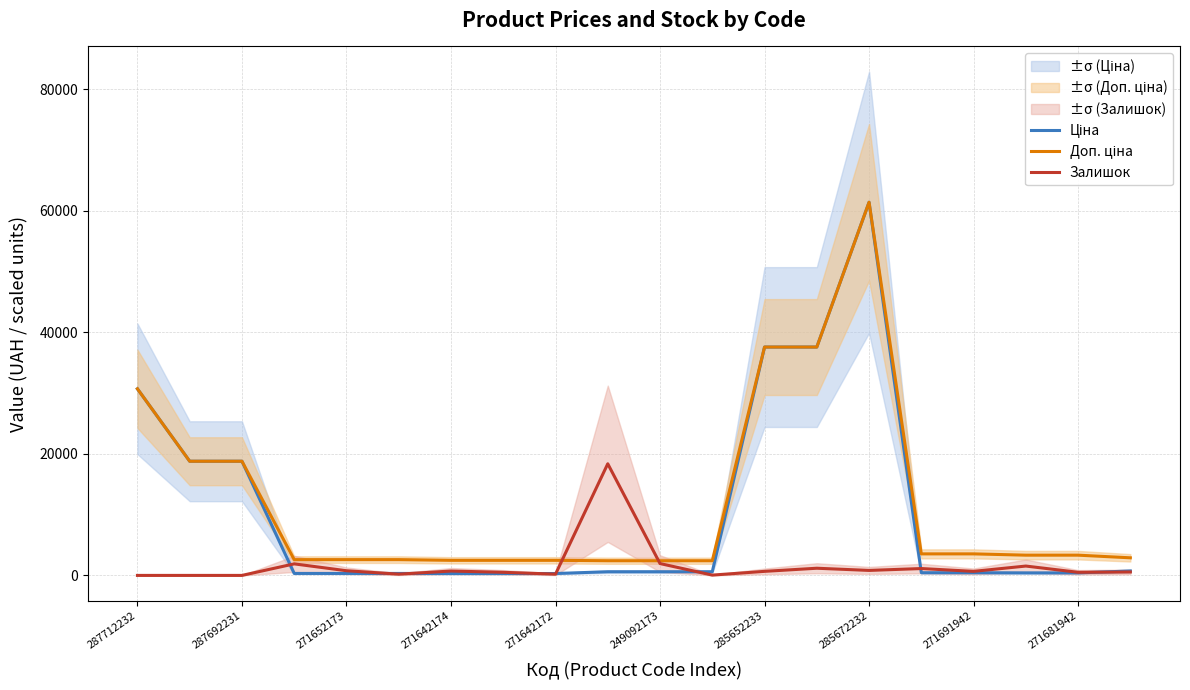

Does the chart display data point markers on the line(s)?

No